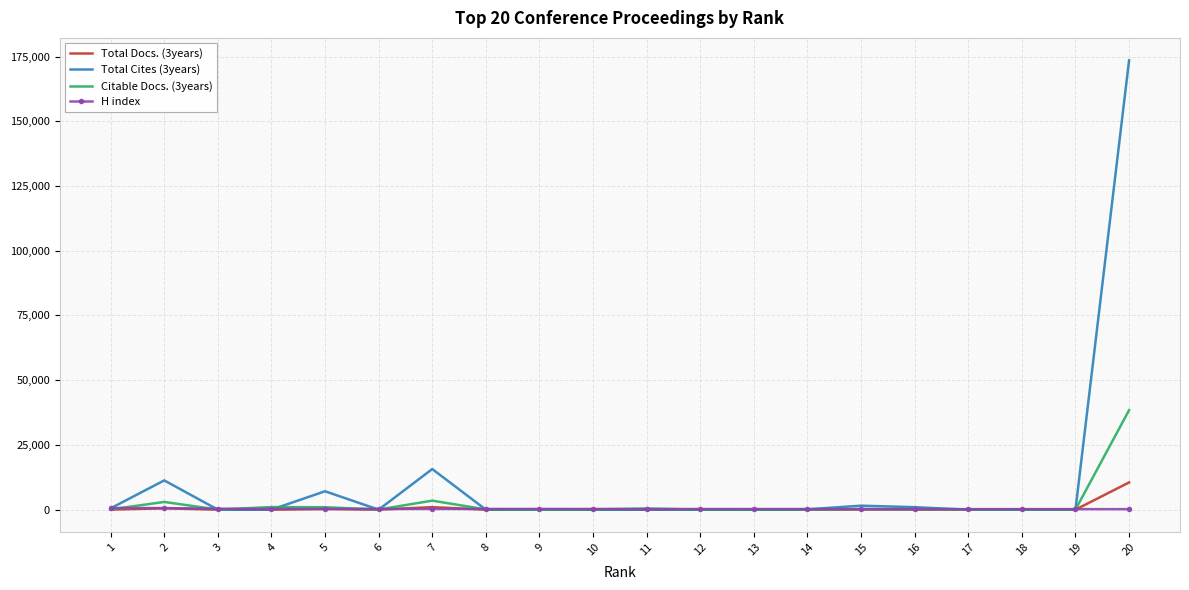

At how many categories does at least one series exceed 41504?

1